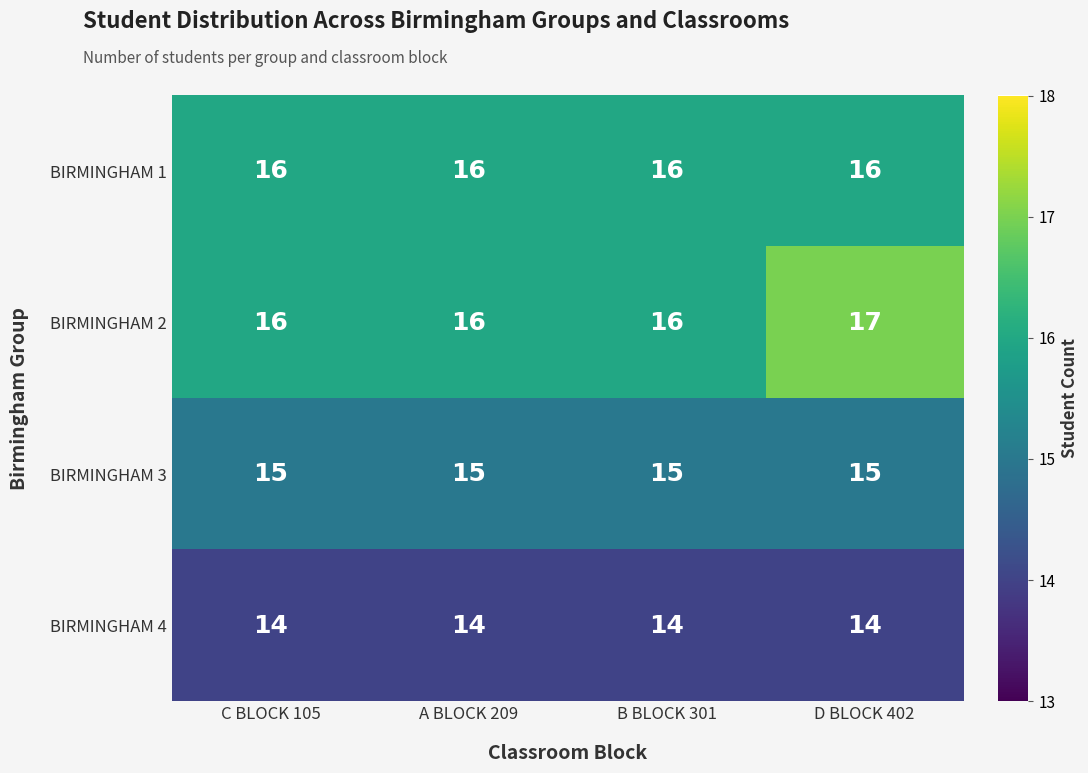

Is the value of BIRMINGHAM 1 at A BLOCK 209 greater than the value of BIRMINGHAM 4 at D BLOCK 402?

Yes